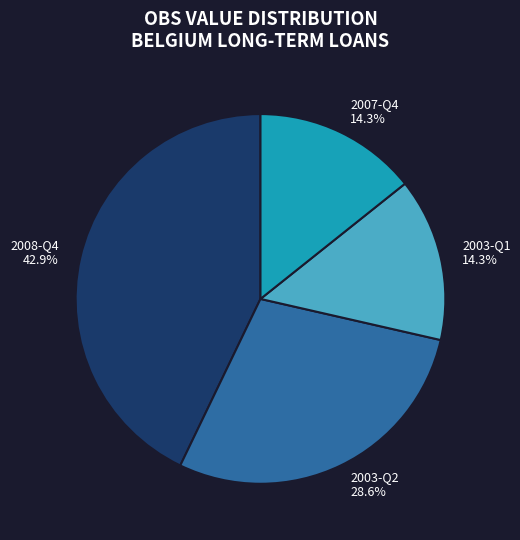

What percentage is NOT represented by 2008-Q4 42.9%?

57.1%